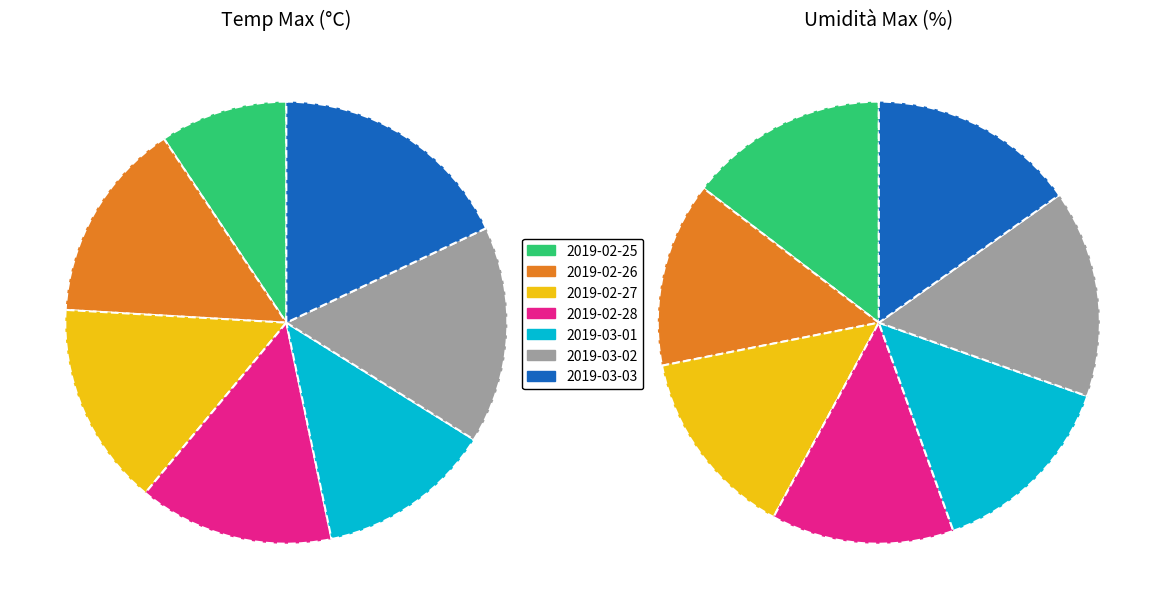

To the nearest percent, what is the difference between the 2019-02-25 and 2019-02-27 slice percentages?

6%